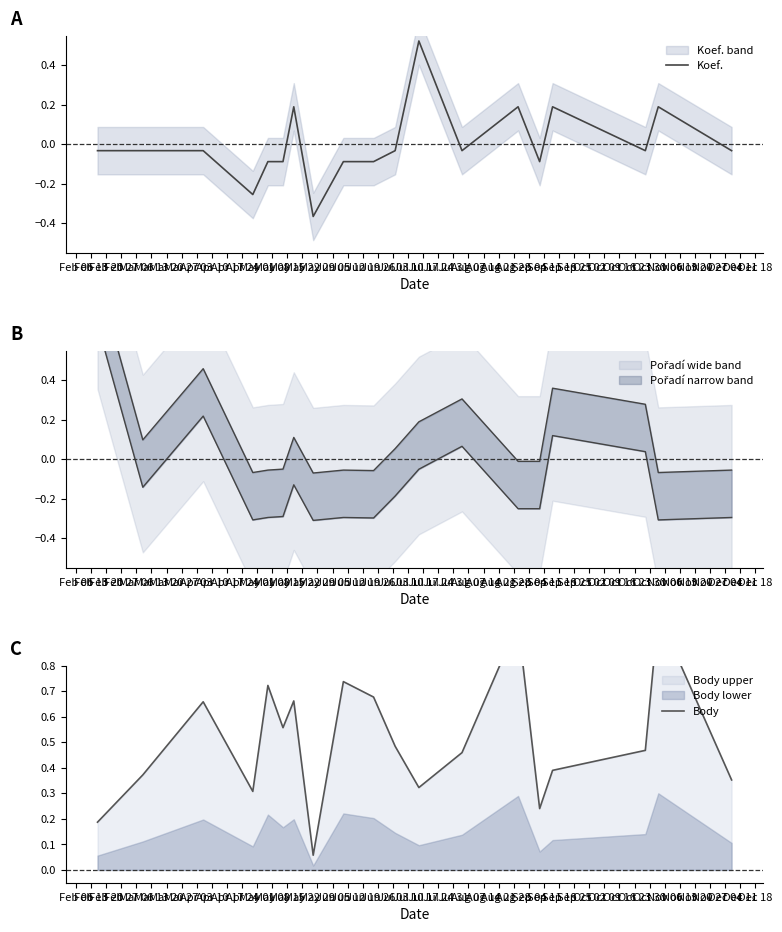

In Koef., how many points are lower than both neighbors (excluding endpoints)?

5